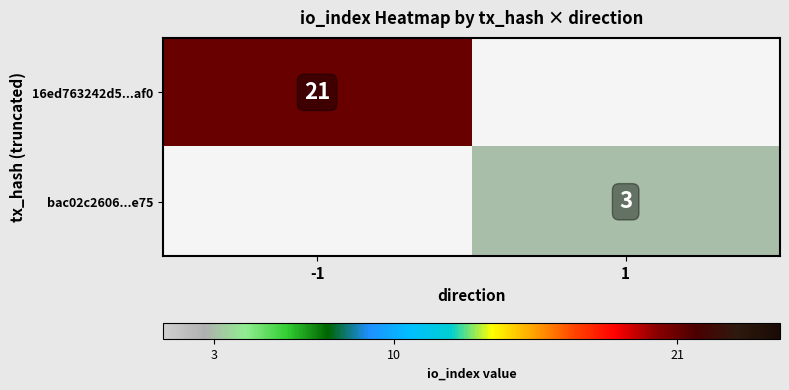

Is it true that 16ed763242d5...af0 equals 21 at -1?

True